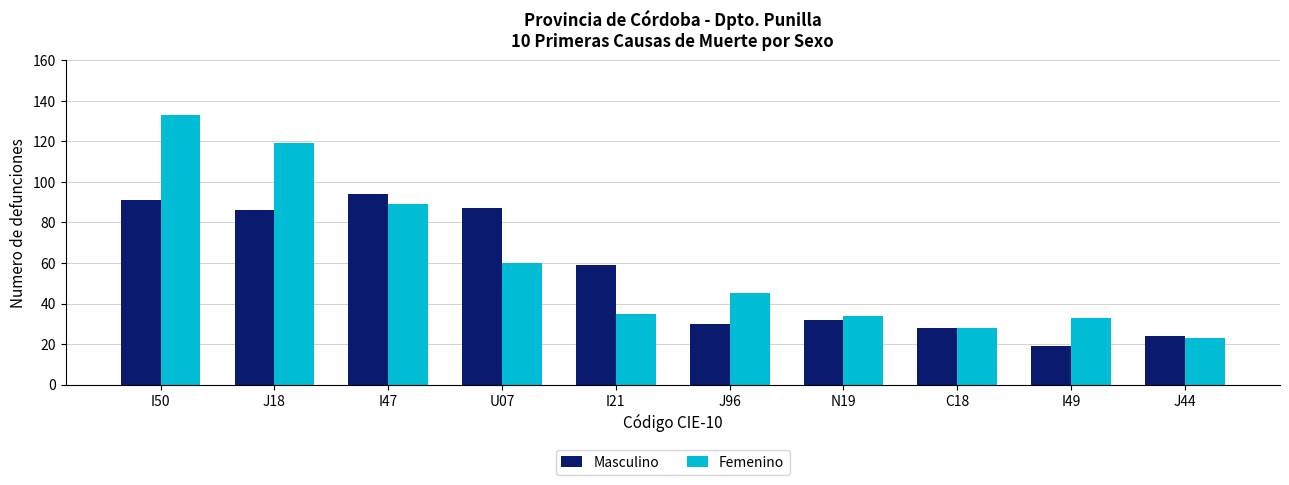

Where is Femenino nearest to the value 78?

I47